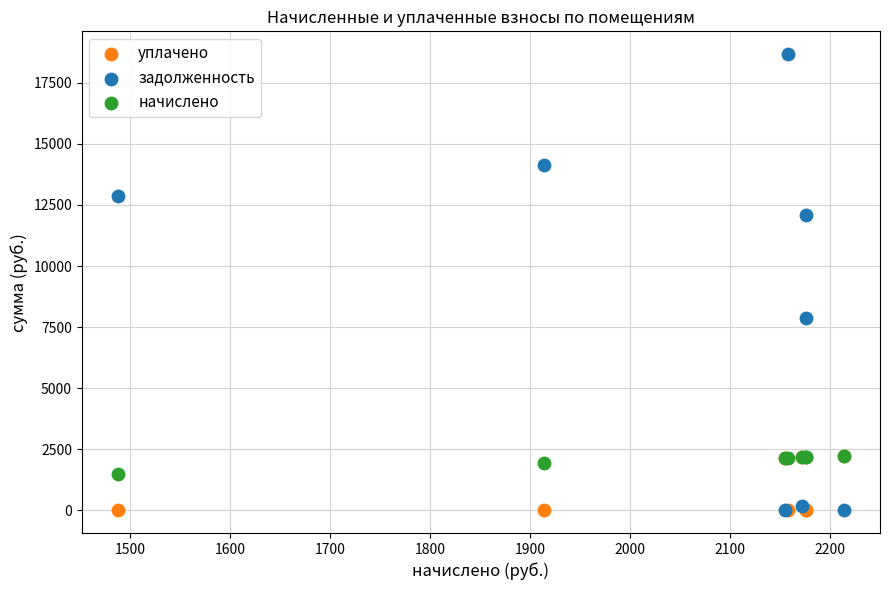

In the уплачено series, what Y value is closest to 1106?

2155.2